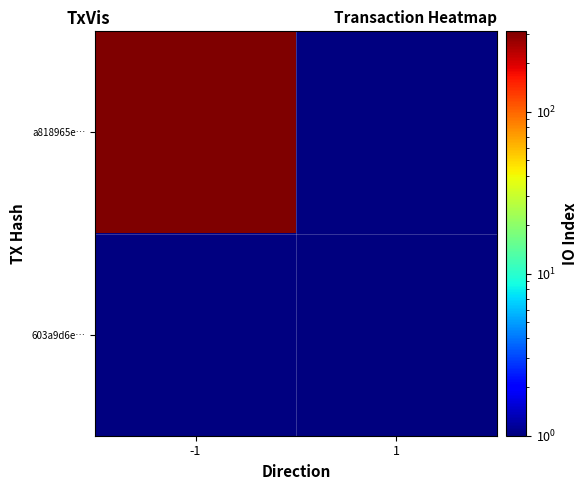

Rank the series at 1 from lowest to highest value.

a818965e…, 603a9d6e…